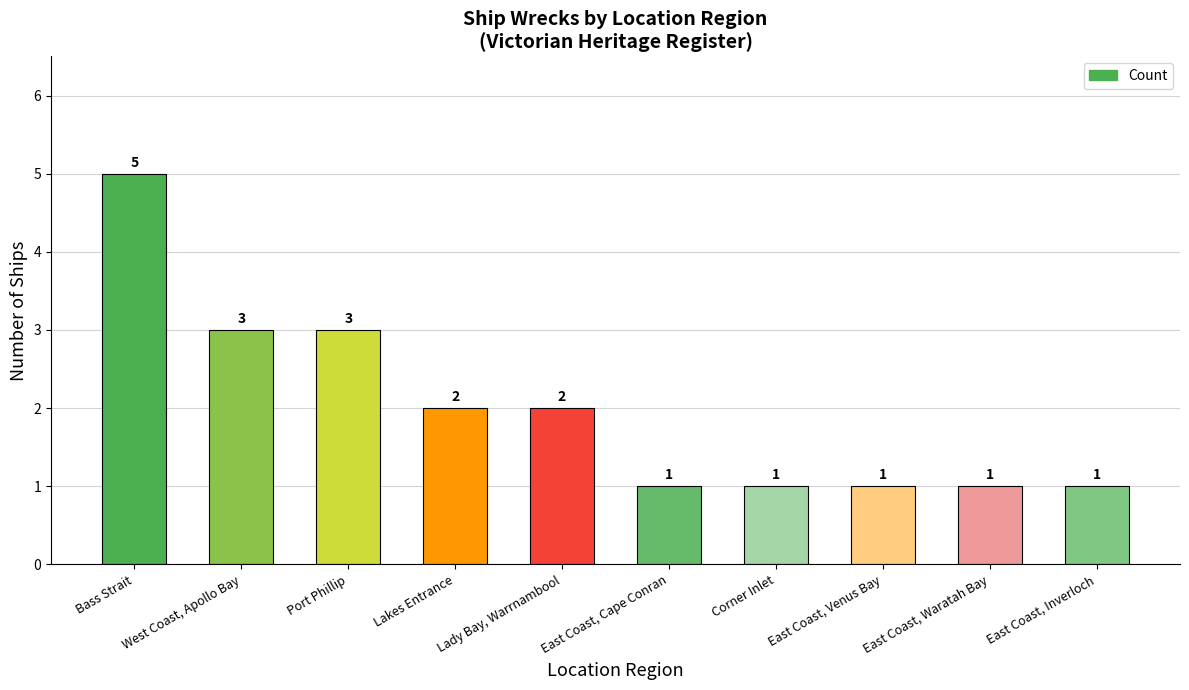

Reading right to left, transcribe all the data shown in this chart.

East Coast, Inverloch=1	East Coast, Waratah Bay=1	East Coast, Venus Bay=1	Corner Inlet=1	East Coast, Cape Conran=1	Lady Bay, Warrnambool=2	Lakes Entrance=2	Port Phillip=3	West Coast, Apollo Bay=3	Bass Strait=5